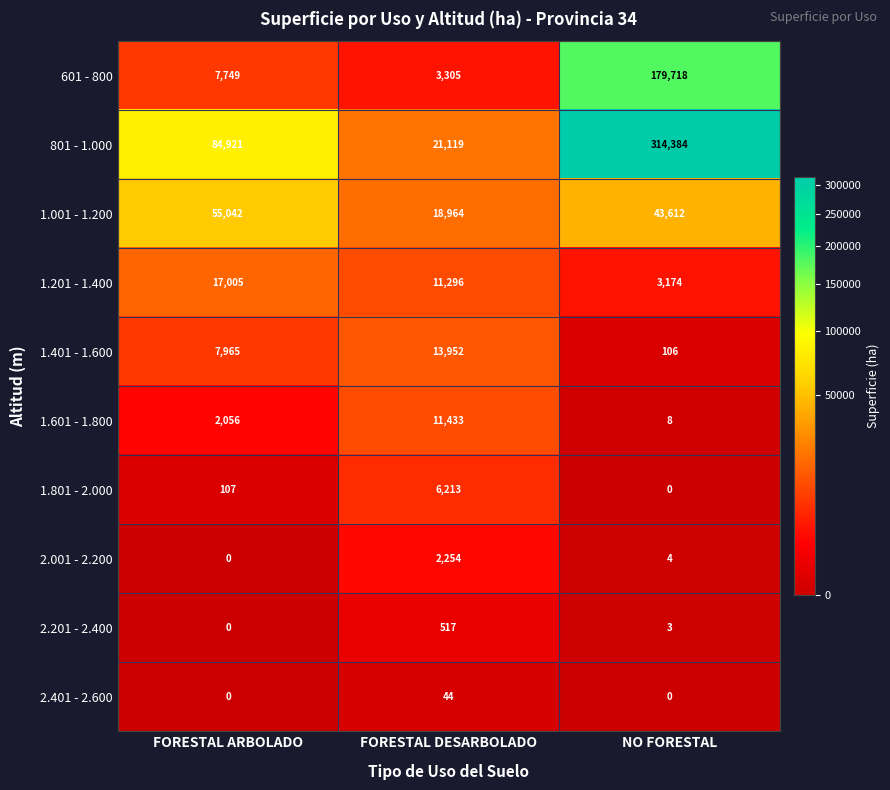

Rank the series by their maximum value, from lowest to highest.

2.401 - 2.600, 2.201 - 2.400, 2.001 - 2.200, 1.801 - 2.000, 1.601 - 1.800, 1.401 - 1.600, 1.201 - 1.400, 1.001 - 1.200, 601 - 800, 801 - 1.000